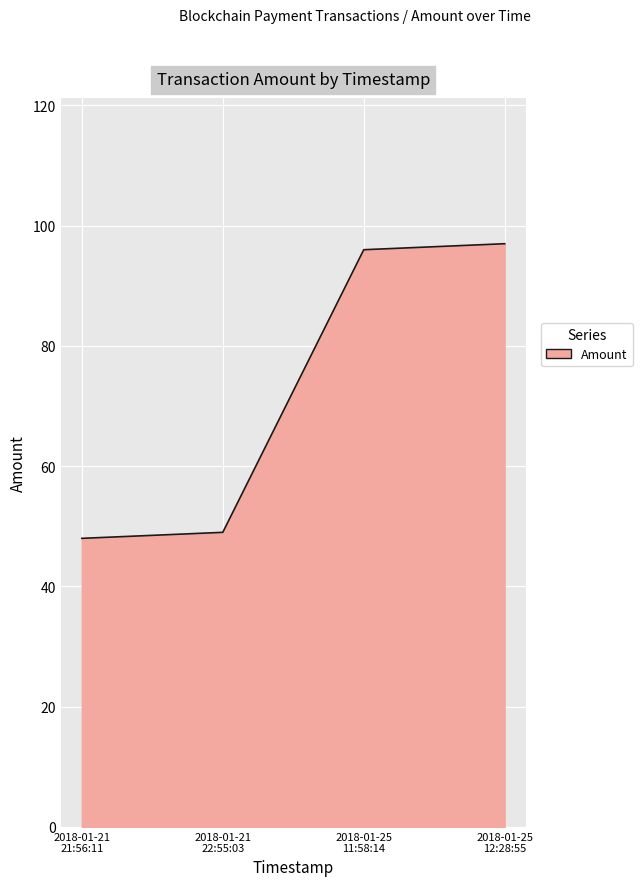

What is the difference between the maximum and minimum values?

49